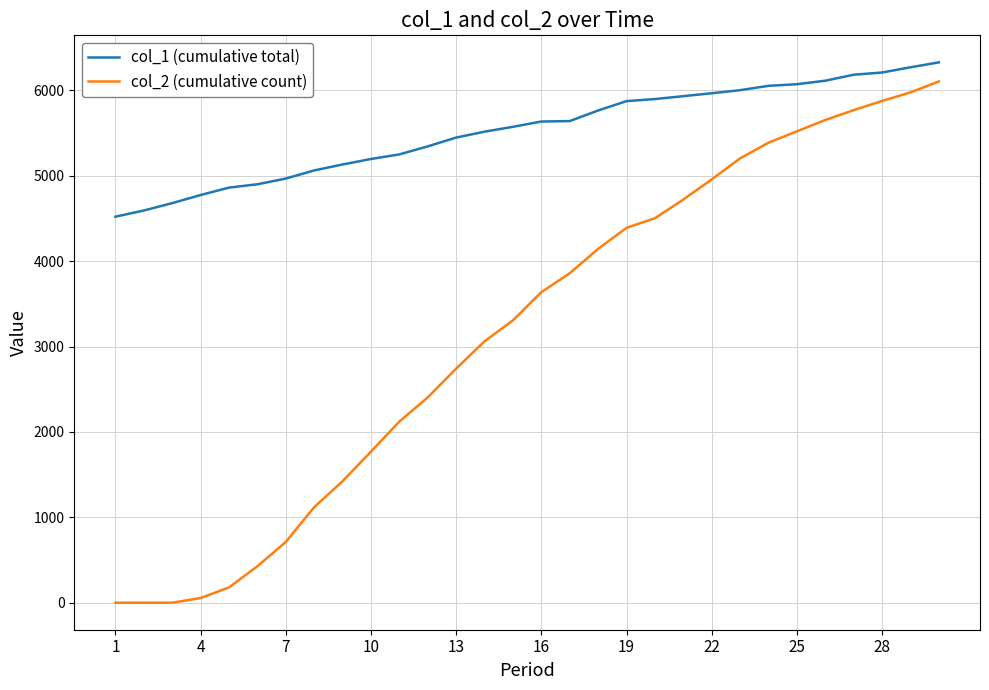

List the series in order of their overall mean, highest first.

col_1 (cumulative total), col_2 (cumulative count)